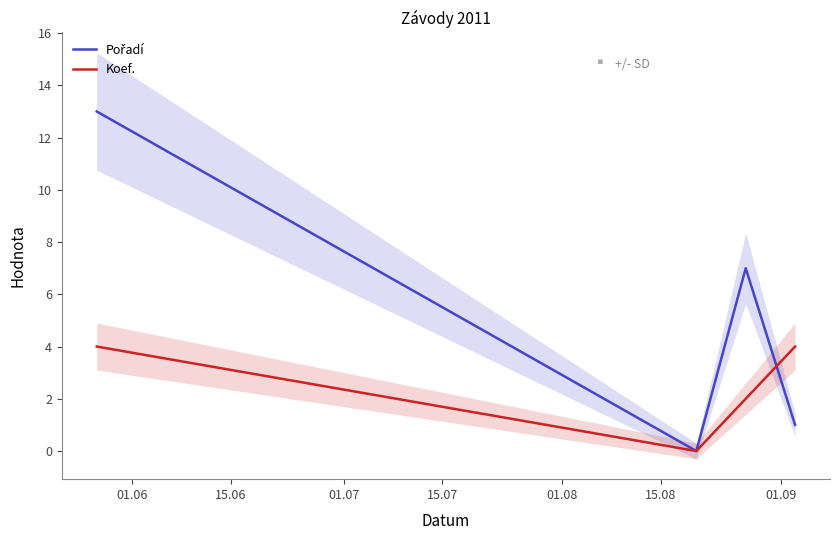

What is the value of the Koef. point at the 3rd from the left?

2